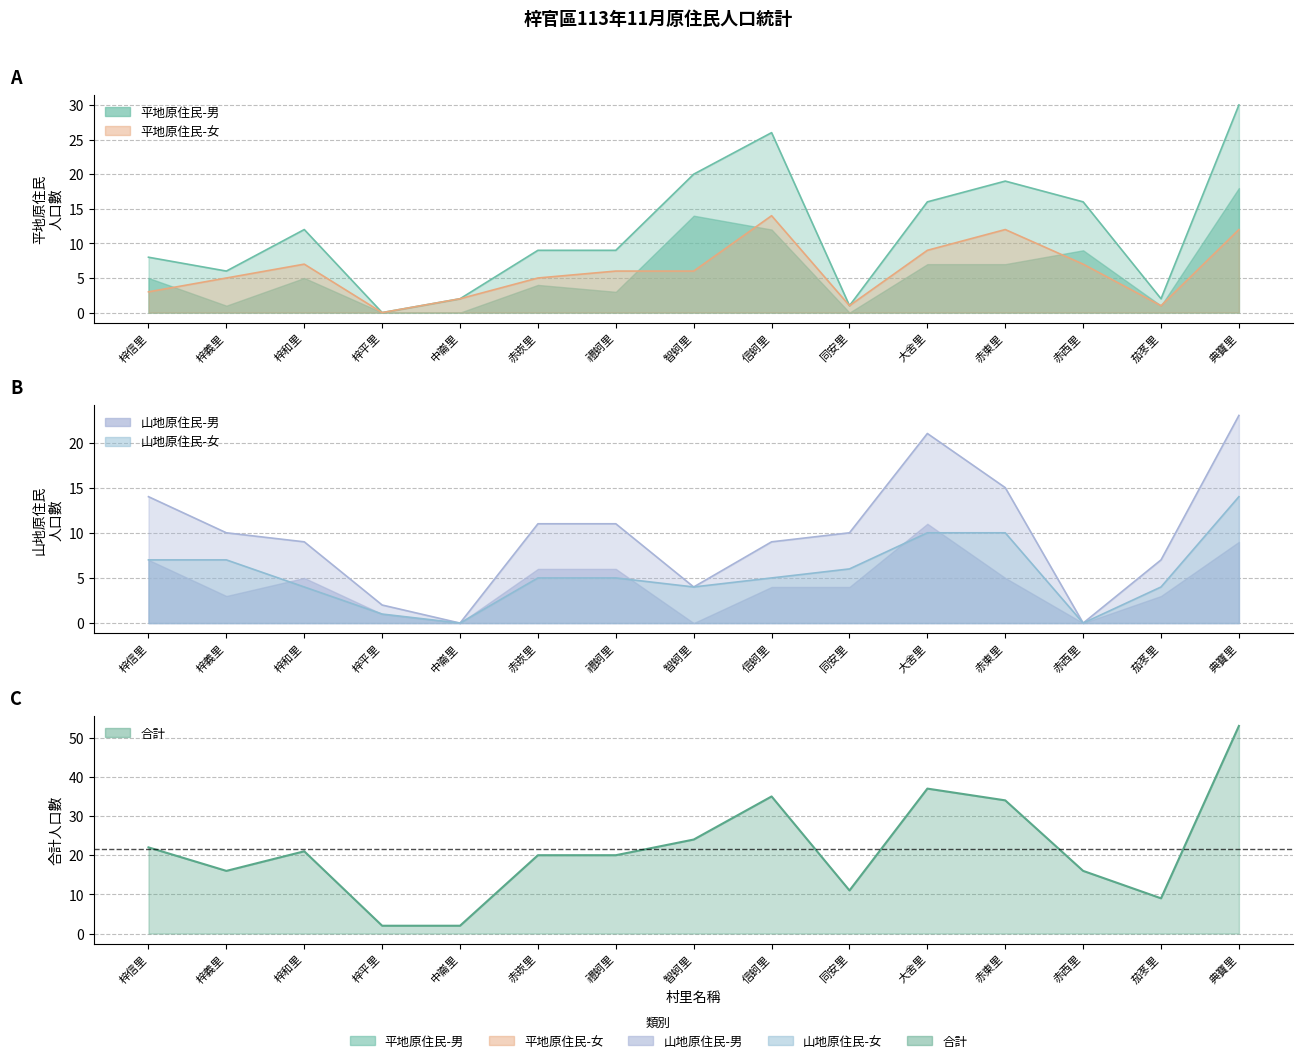

In 合計, how many points are higher than both neighbors (excluding endpoints)?

3